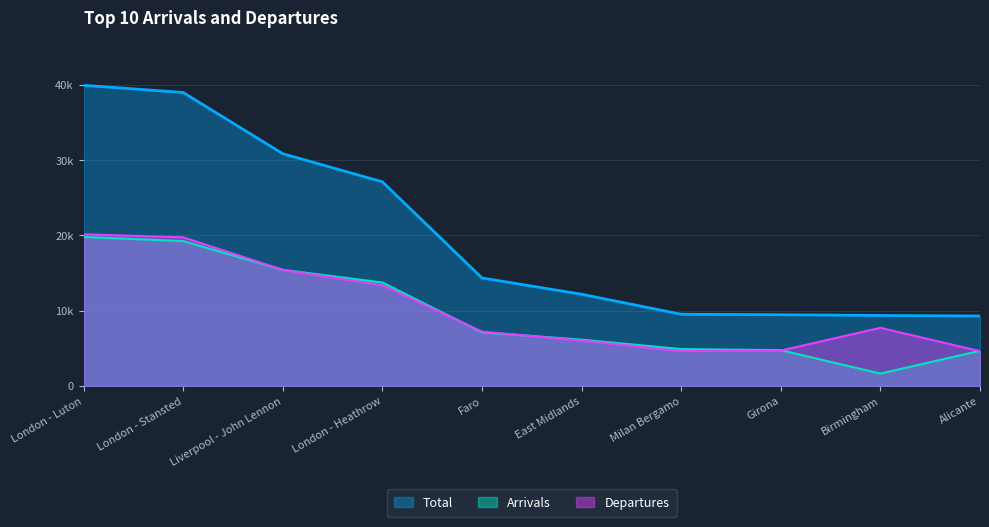

True or false: Arrivals has a value of 4592 at Faro.

False